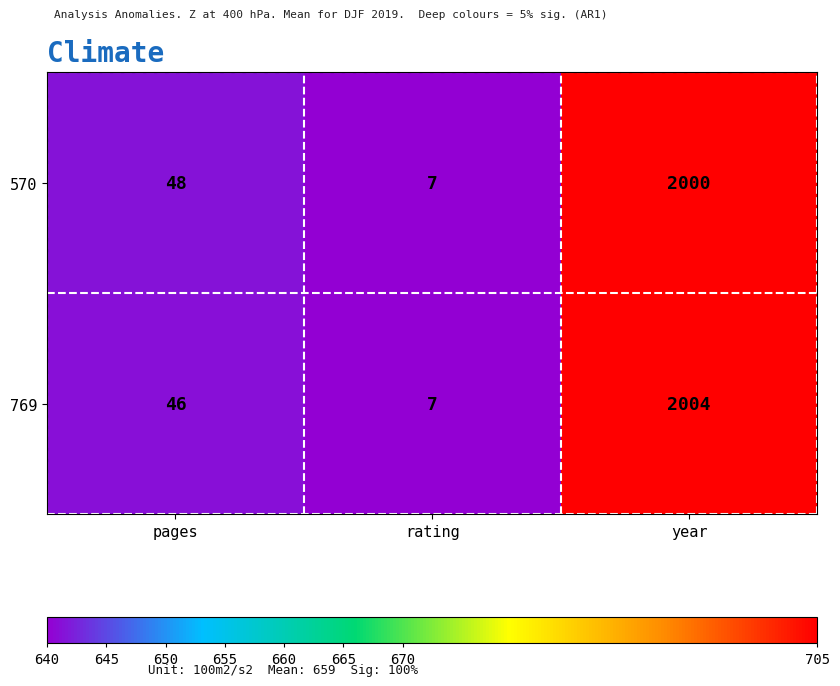

What is the total value across all series at rating?

14